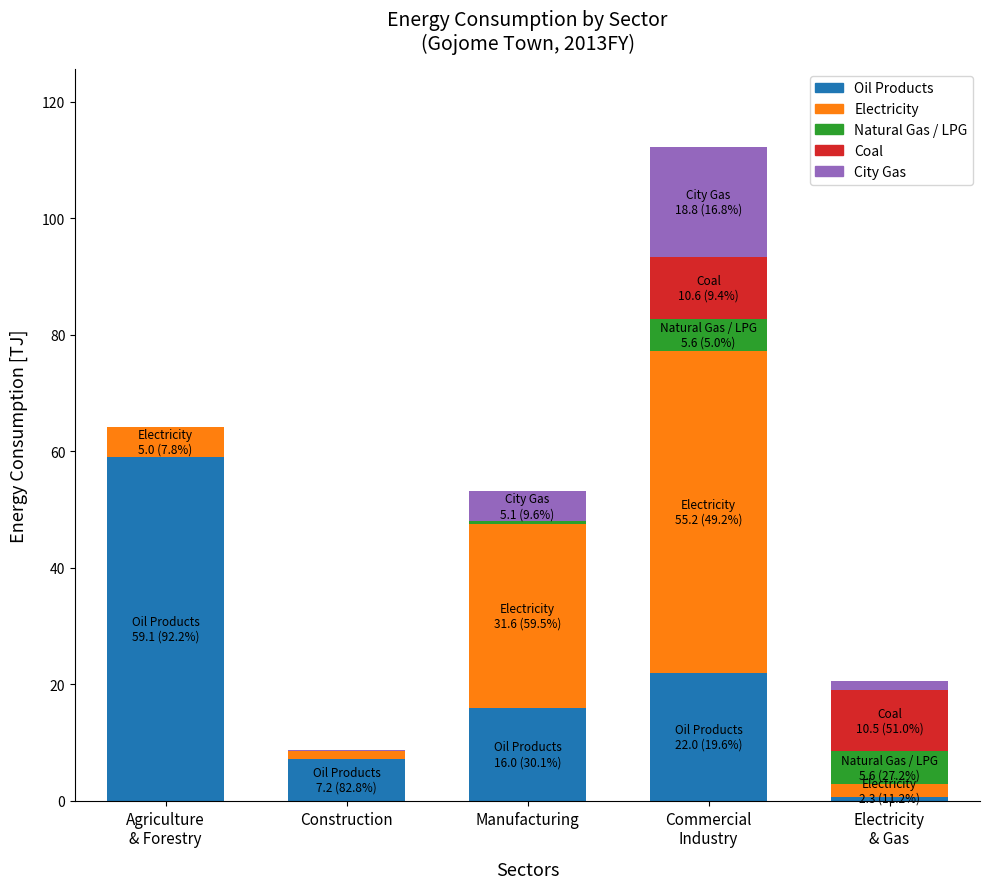

What are all the series names shown in the legend?

Oil Products, Electricity, Natural Gas / LPG, Coal, City Gas